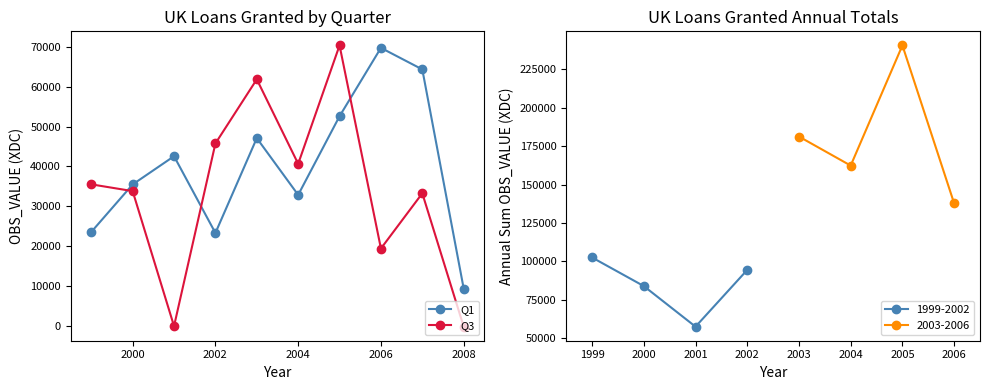

How many values in Q3 are below zero?

2